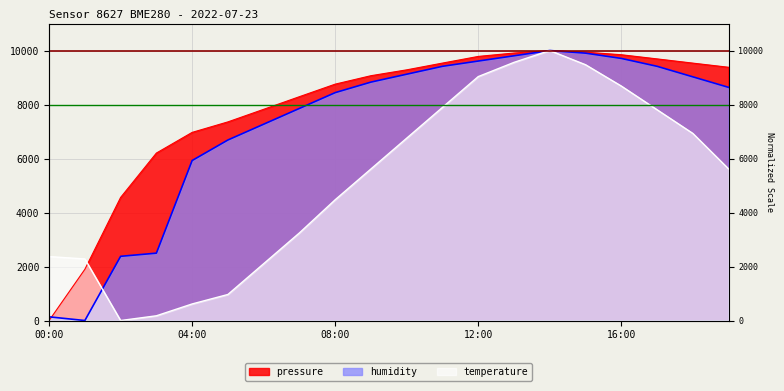

True or false: pressure has a value of 12170.6 at 09:00.

False